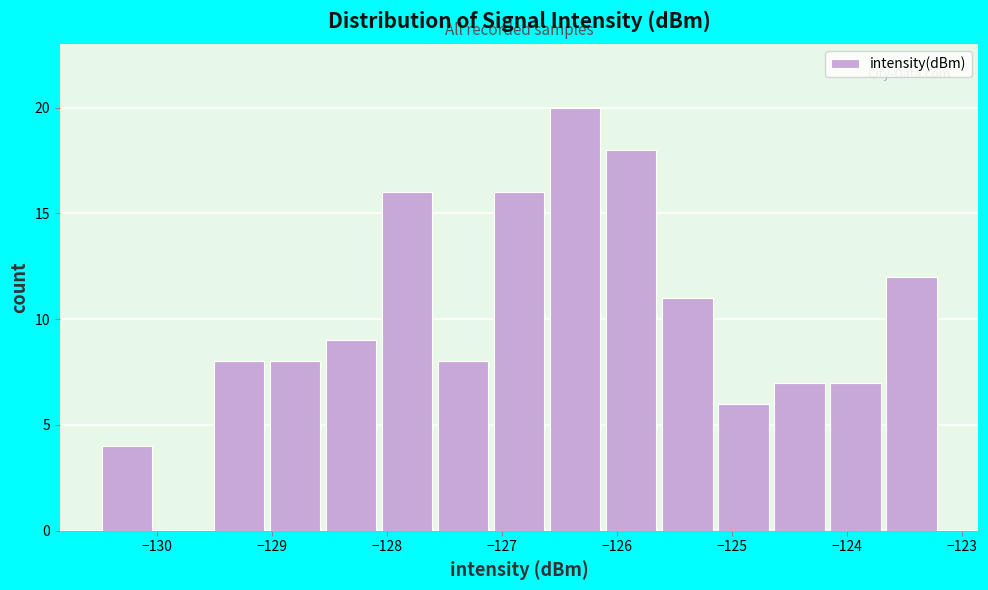

What is the height of the bar covering -124.2 to -123.7 on the x-axis? Neither the bar edges nor the heights are printed on the chart, so give them approximately, as read against the axes.

7